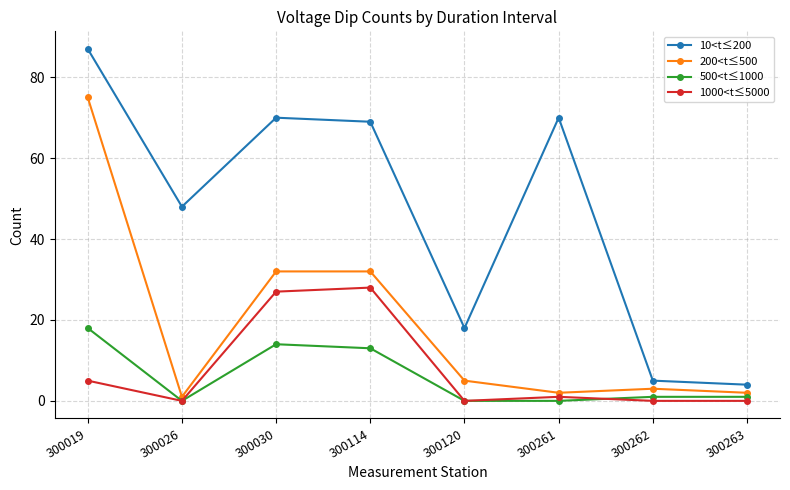

How many values in the 10<t≤200 series are below 69?

4